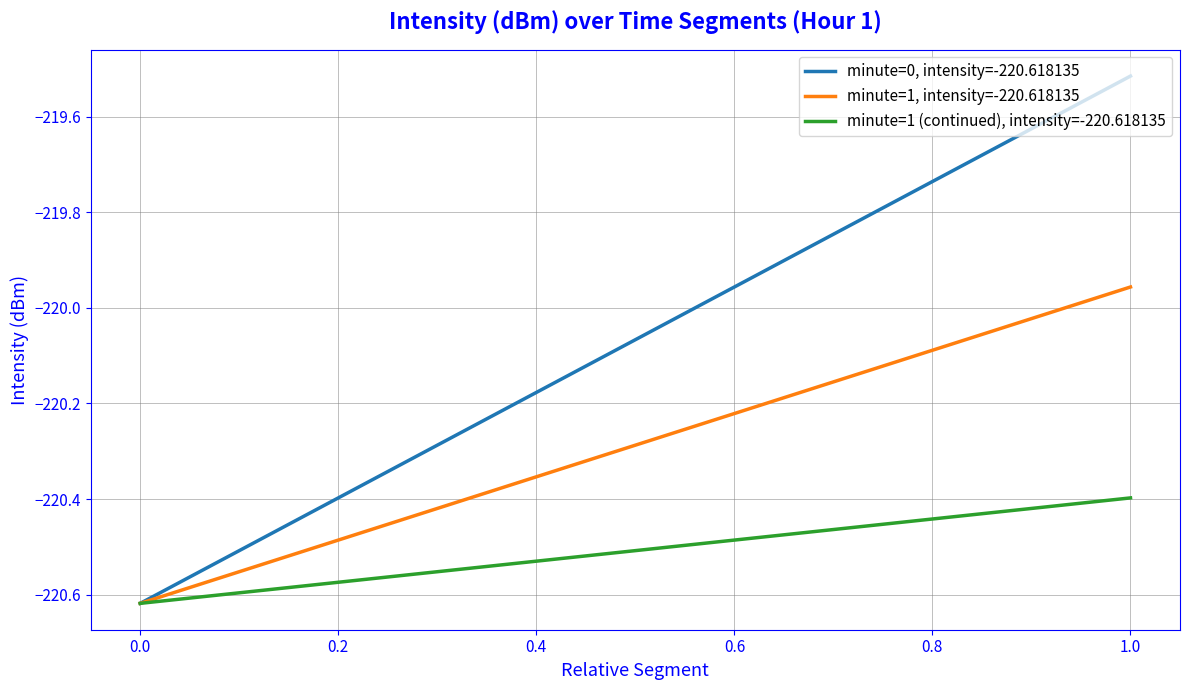

Which series has the largest total across all categories?

minute=0, intensity=-220.618135